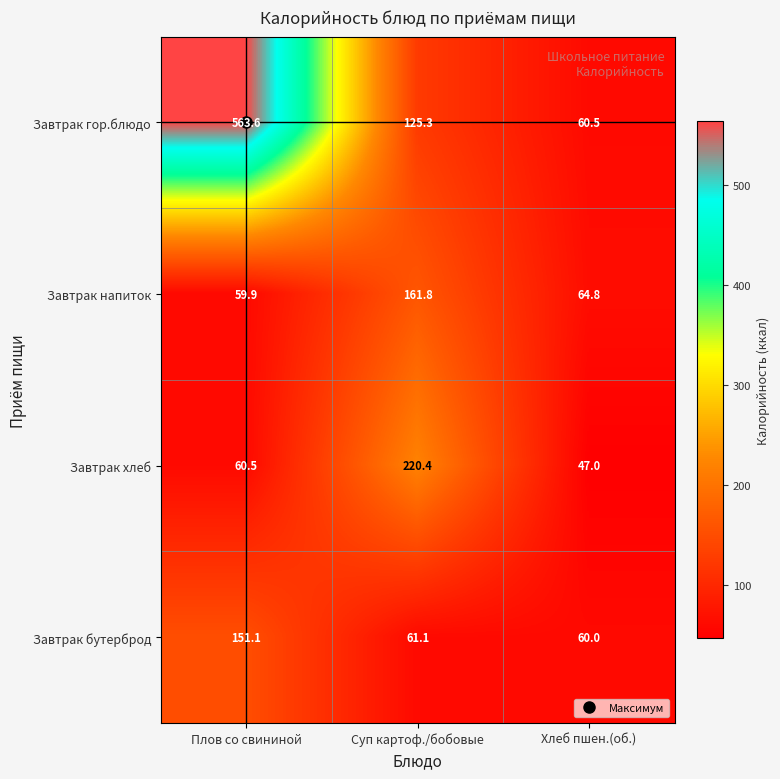

At which label does Завтрак хлеб reach its minimum?

Хлеб пшен.(об.)